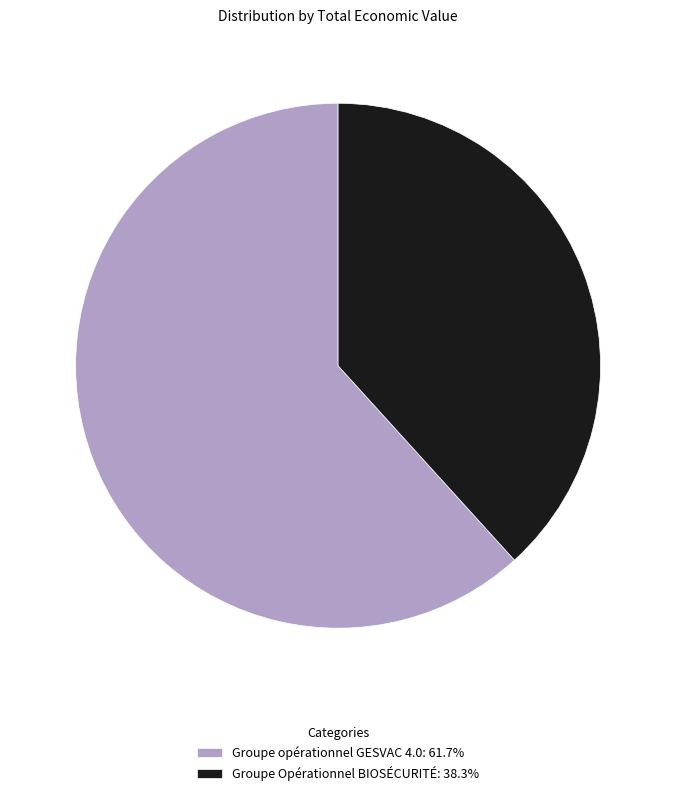

Which slice is the smallest?

Groupe Opérationnel BIOSÉCURITÉ